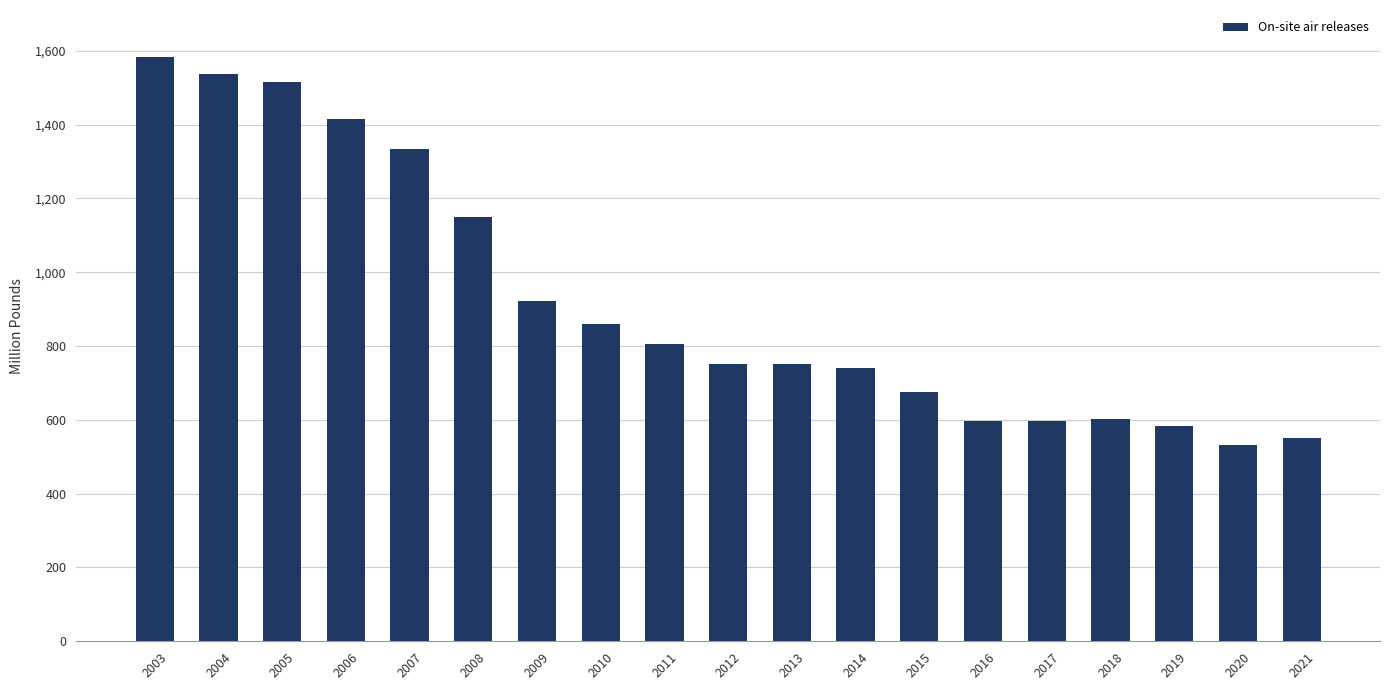

Which category has the lowest value across all series?

2020